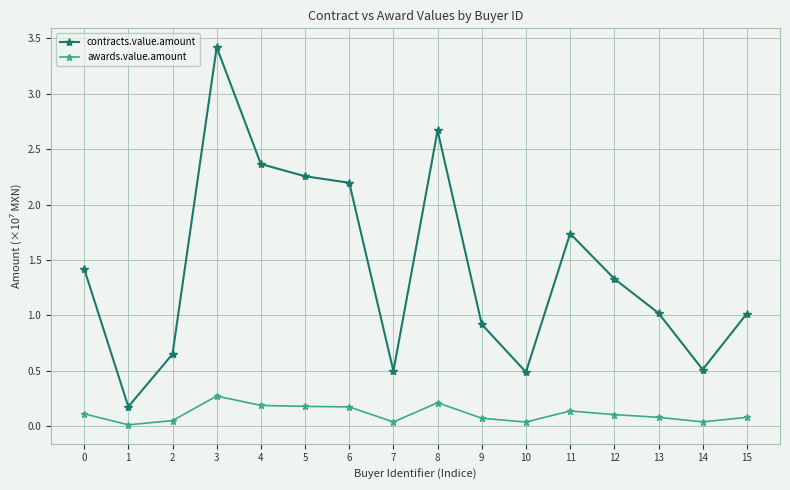

At 14, list the series in order from smallest to largest.

awards.value.amount, contracts.value.amount